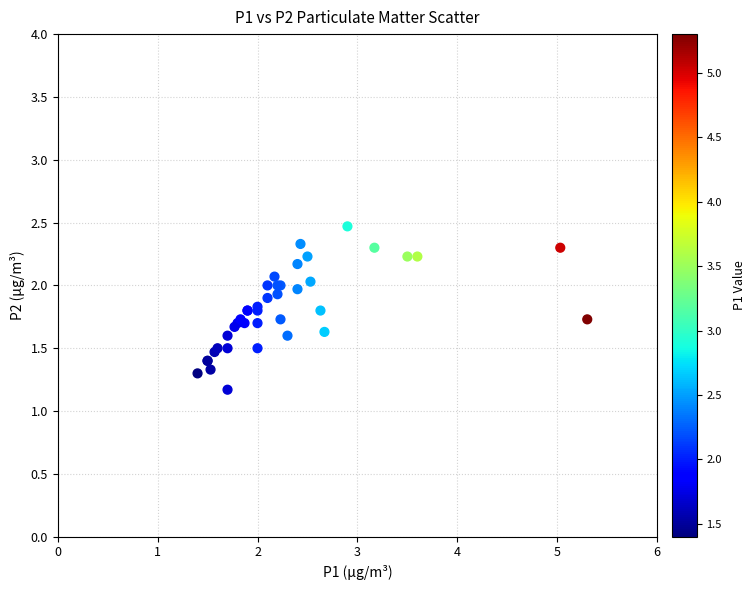

What Y value in the scatter plot is closest to 1?

1.2